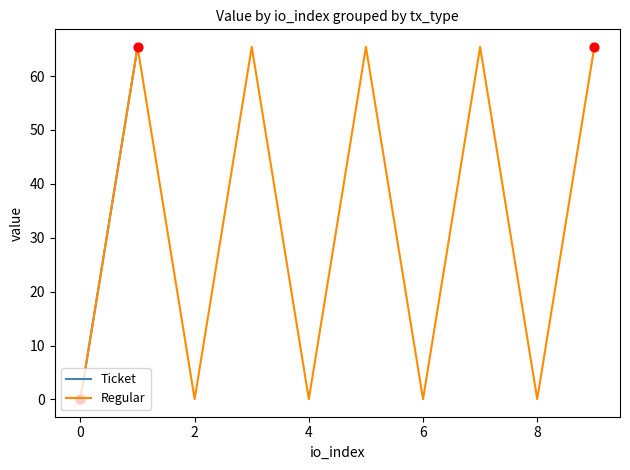

Which series reaches the maximum Y coordinate?

Ticket